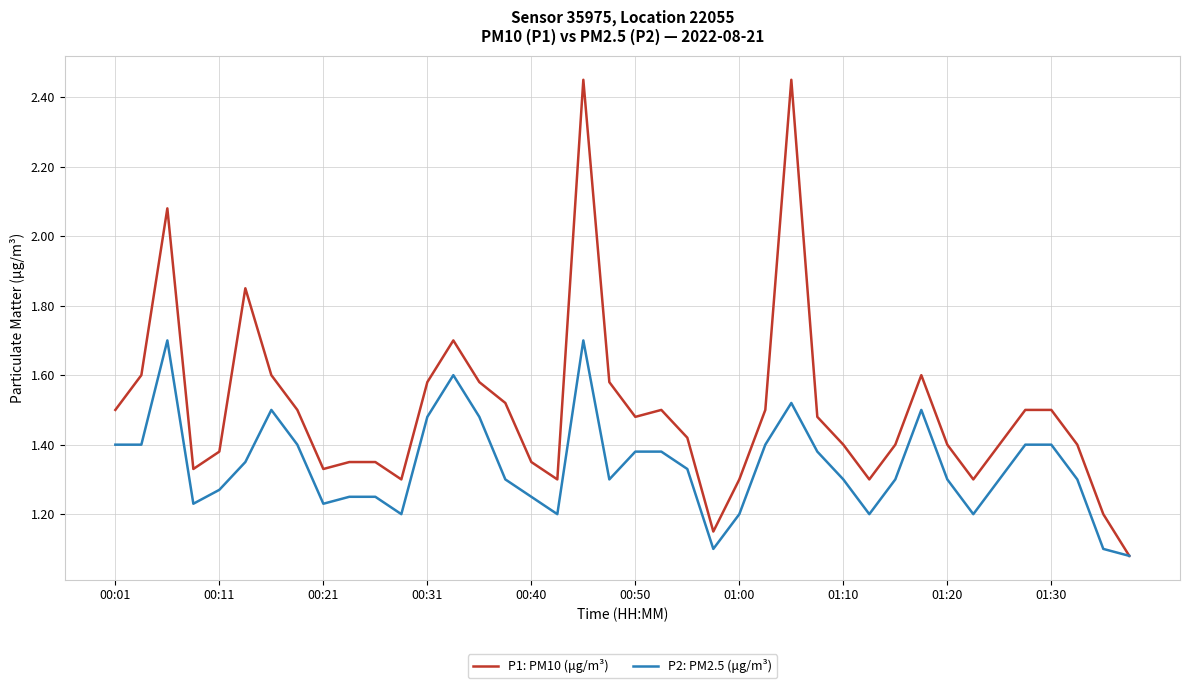

Does the chart display data point markers on the line(s)?

No